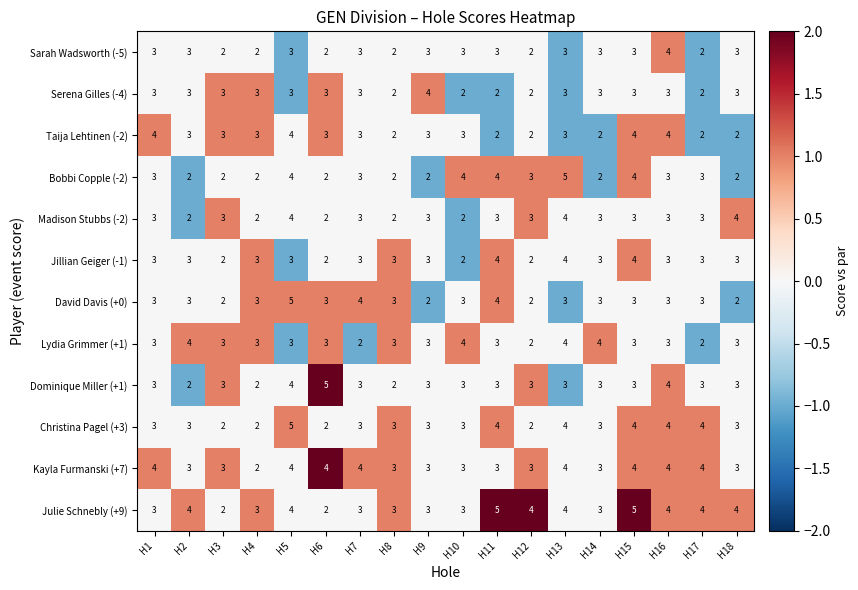

What is the average value of the Kayla Furmanski (+7) series?

3